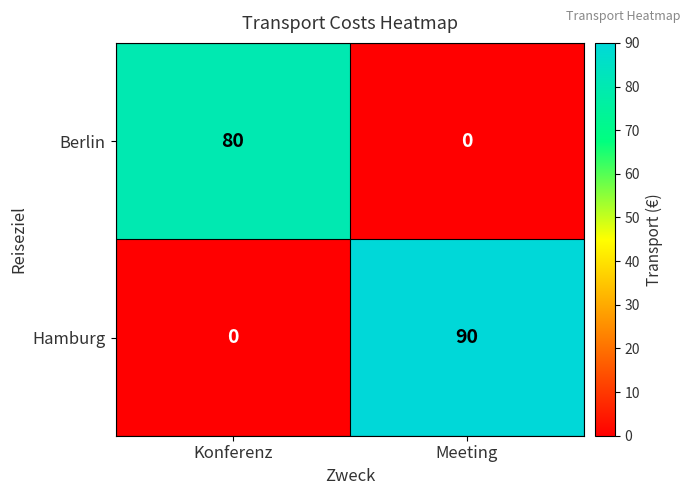

Reading left to right, list all the values displayed in this chart.

Berlin: 80	0
Hamburg: 0	90